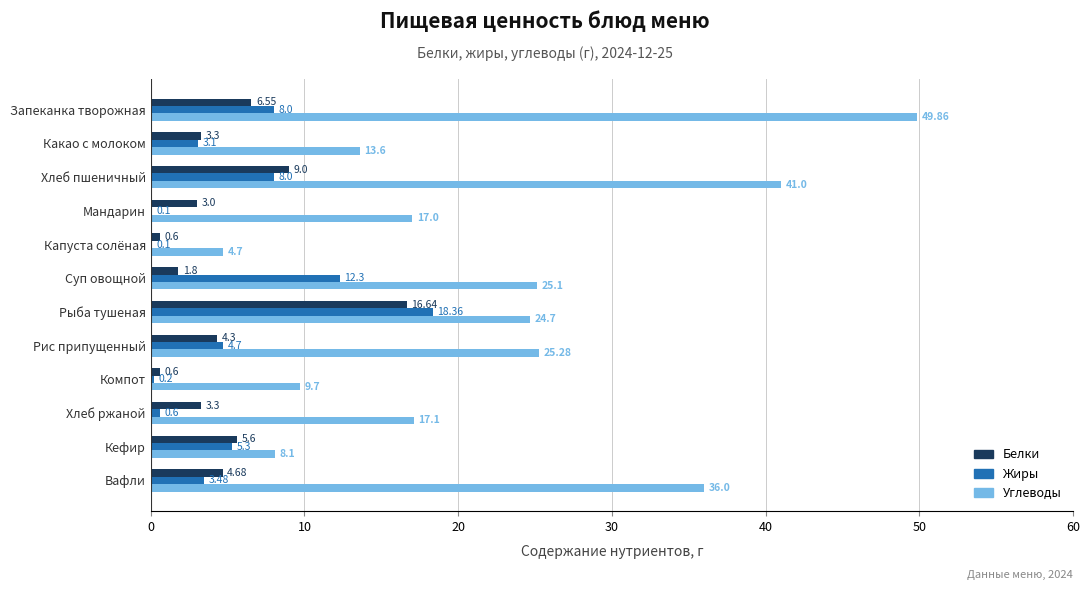

What is the average value of the Углеводы series?

22.7